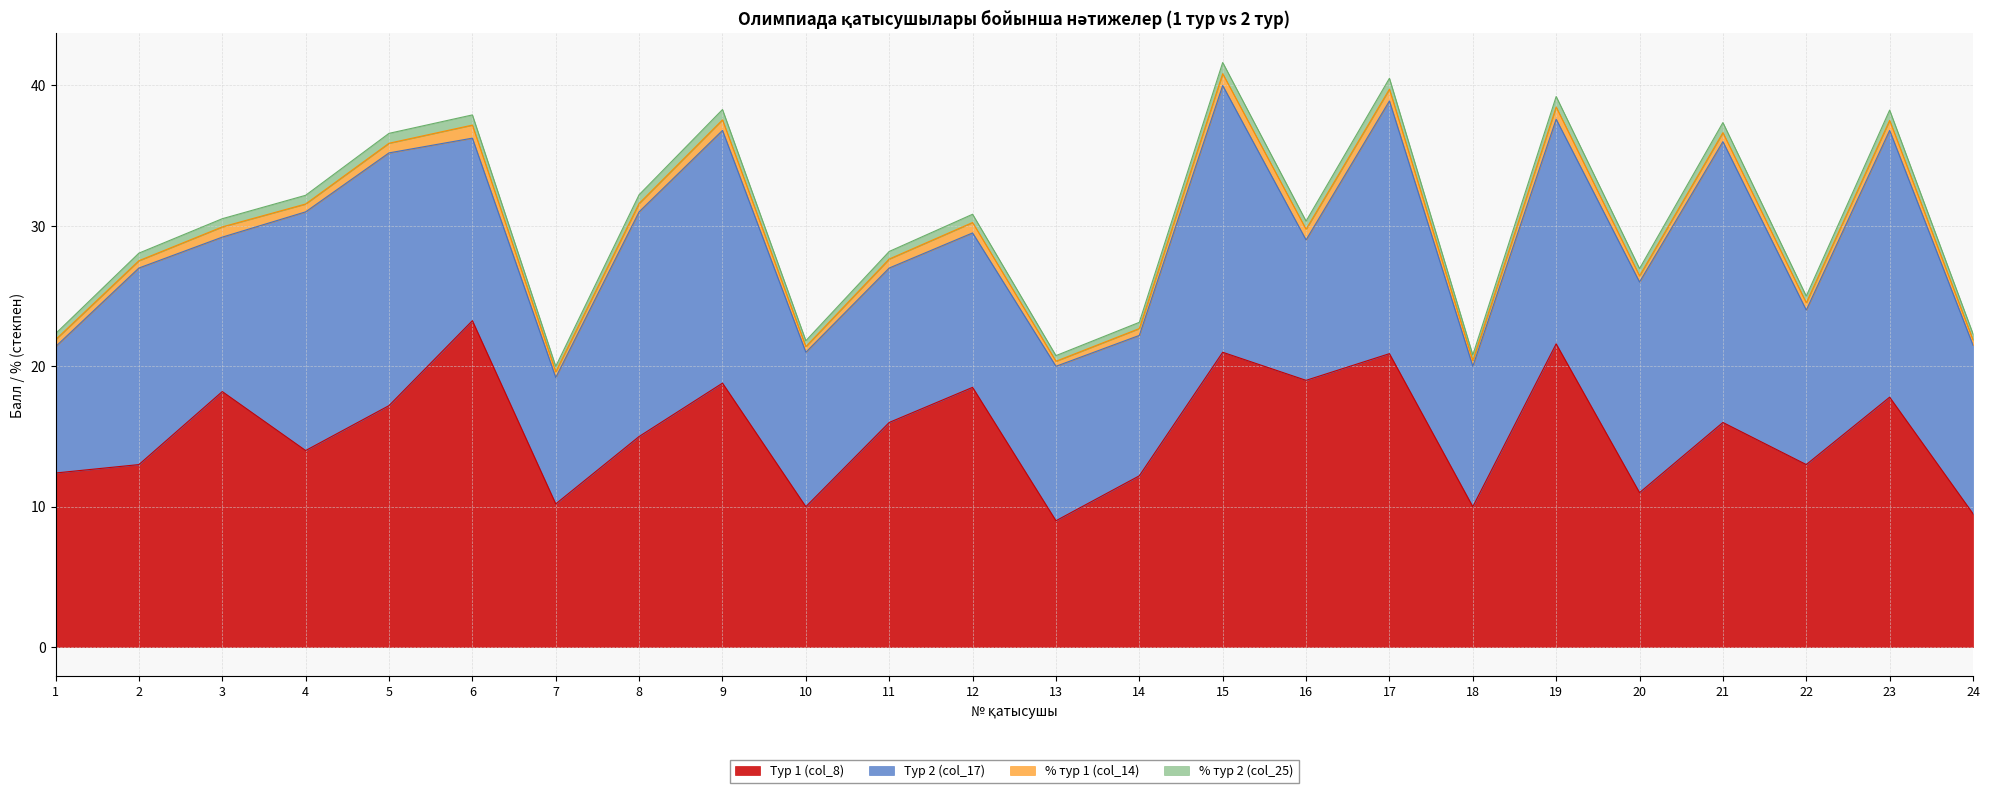

True or false: Тур 1 (col_8) has a value of 17.2 at 5.

True